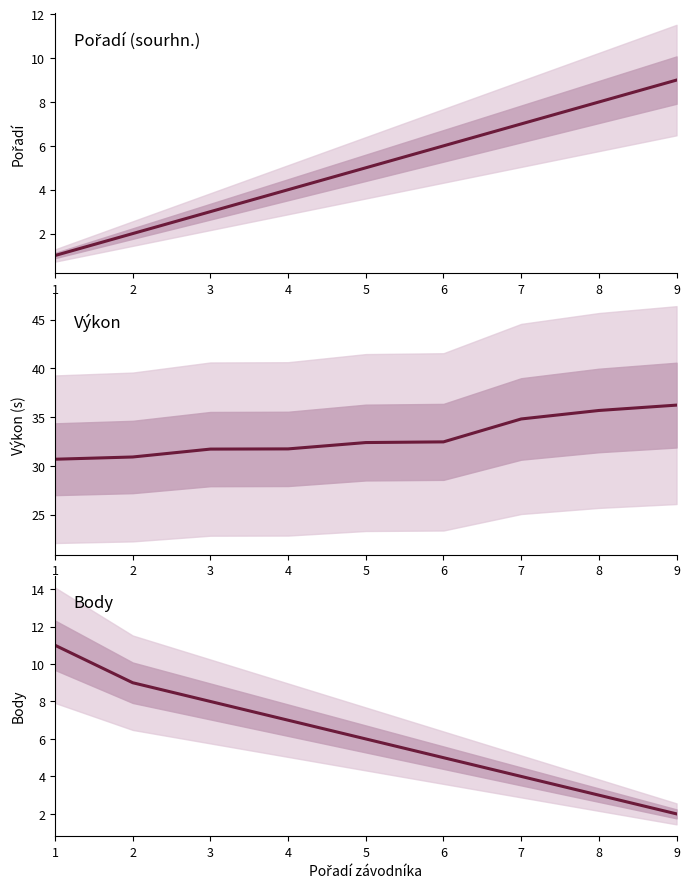

At which category is the sum across all series the highest?

9